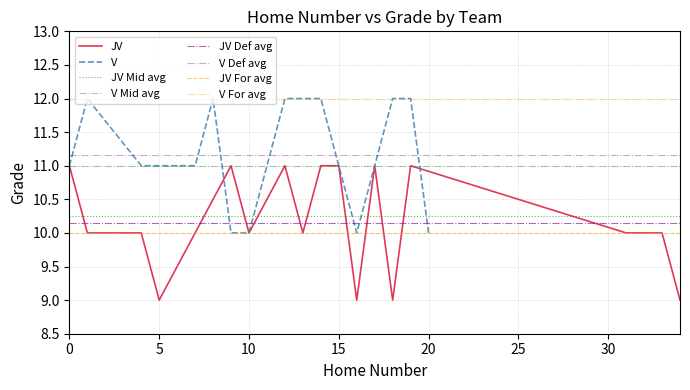

What is the highest value of the V series?

12